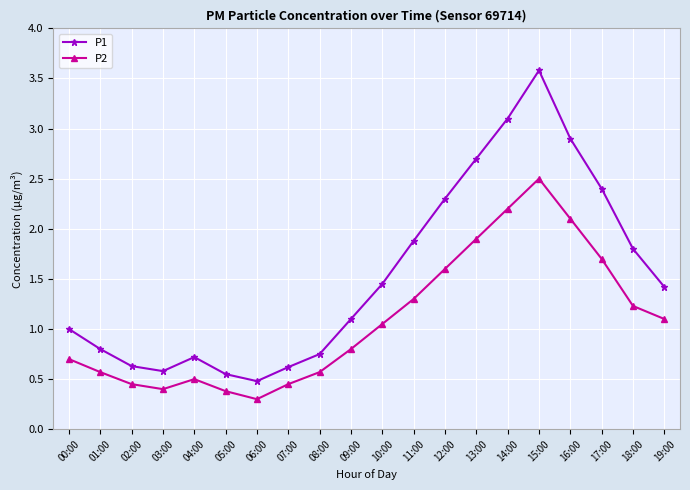

Which label corresponds to the largest value in the chart?

15:00